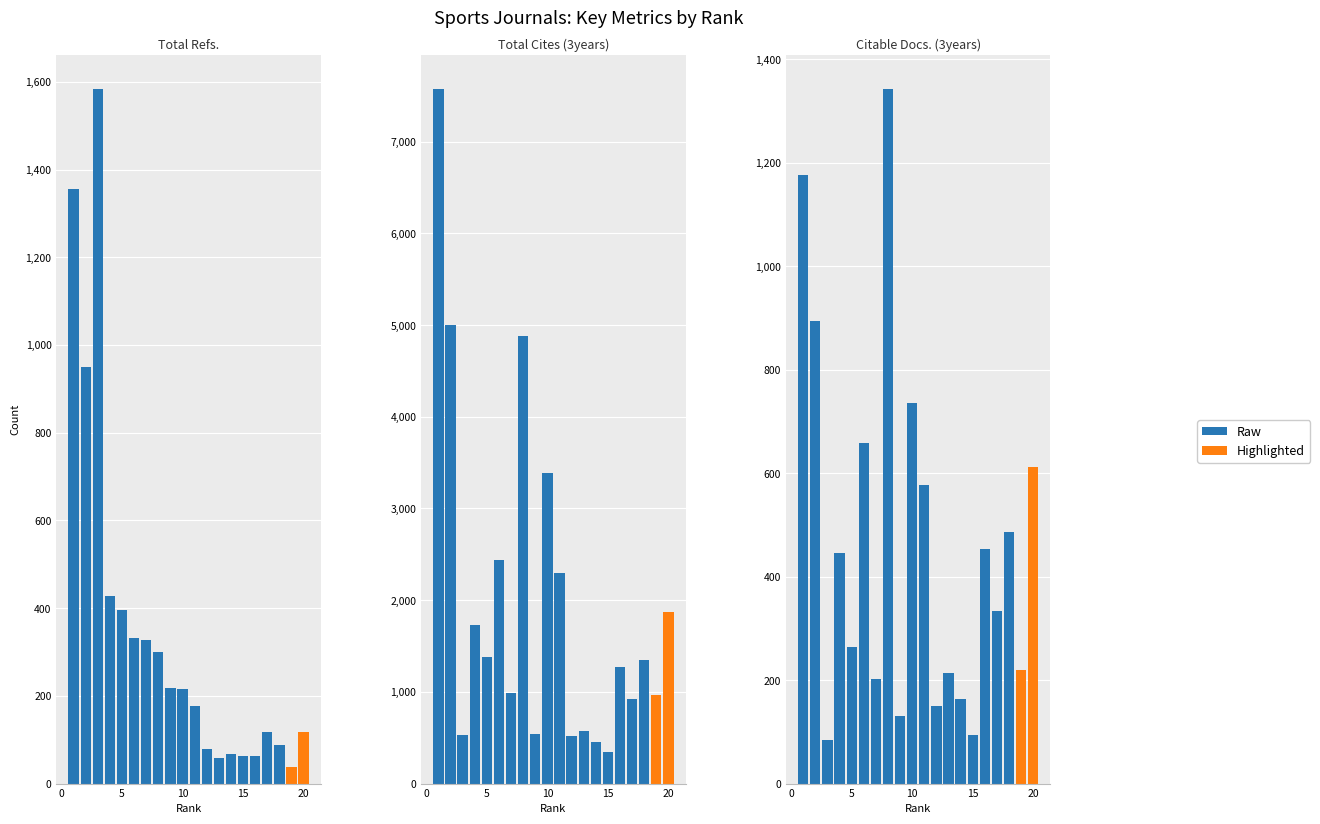

What is the sum of all Citable Docs. (3years) values?

9237